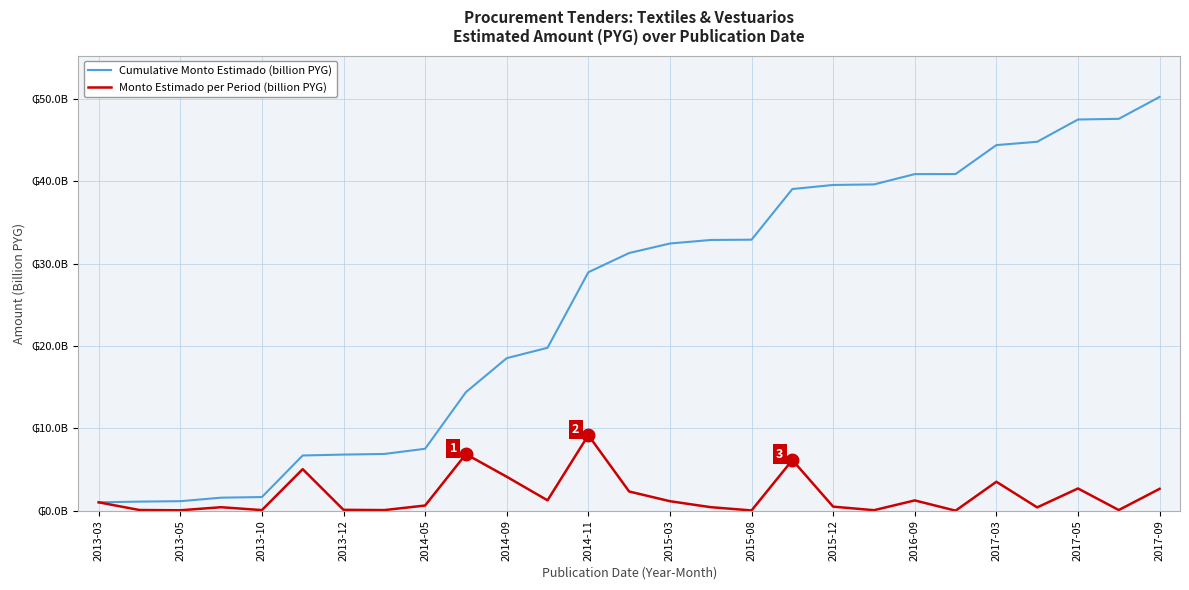

Is this an area chart (filled region under the line)?

No